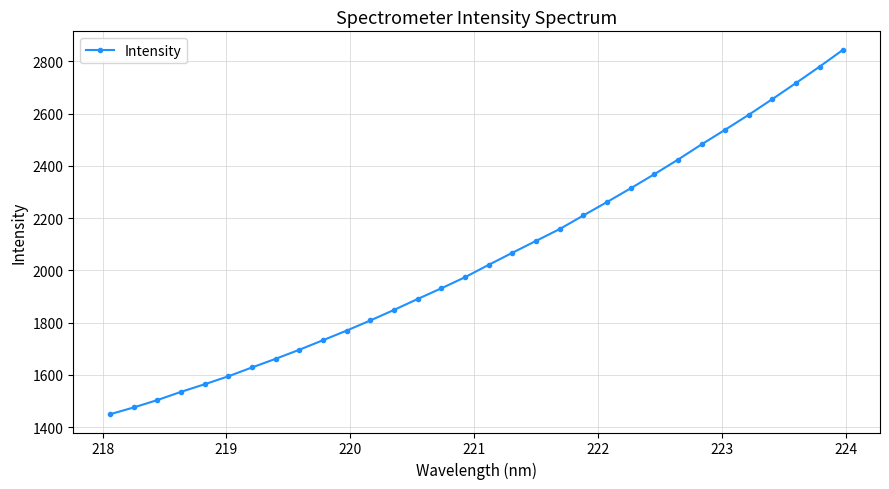

What is the greatest value displayed?

2845.2